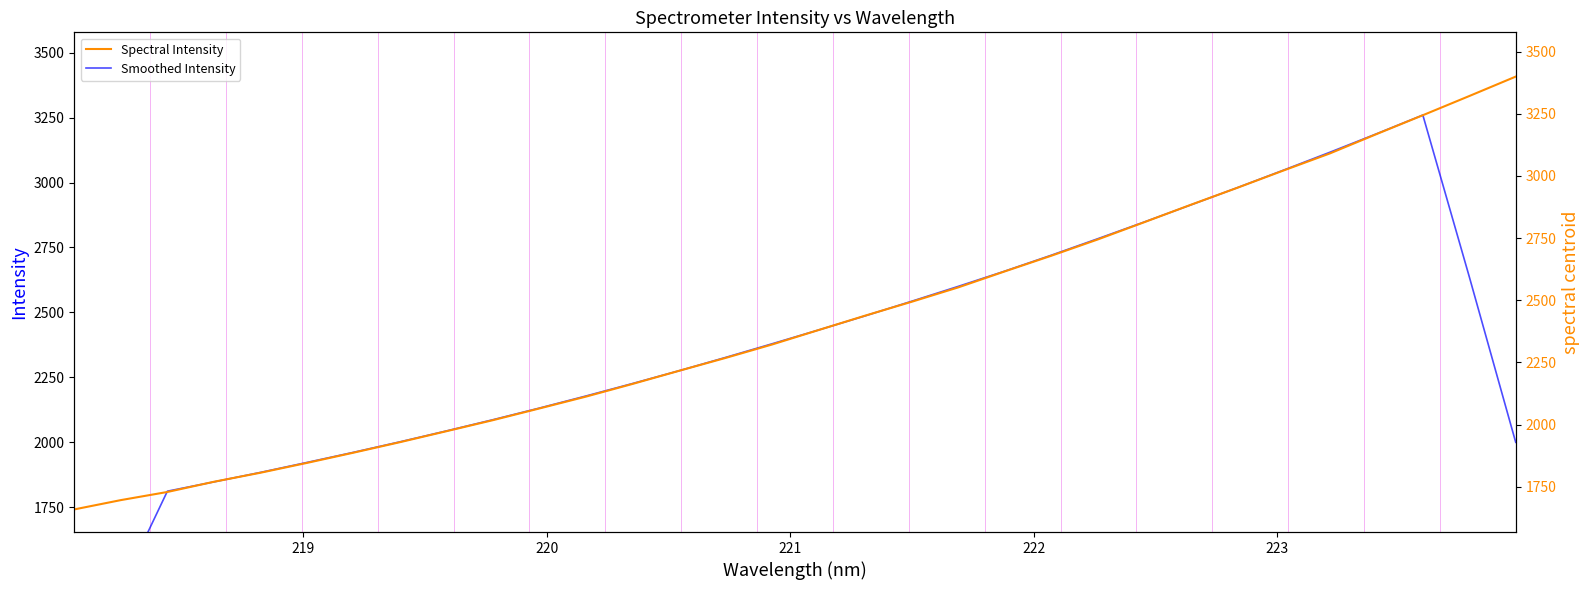

What is the highest value of the Spectral Intensity series?

3407.6